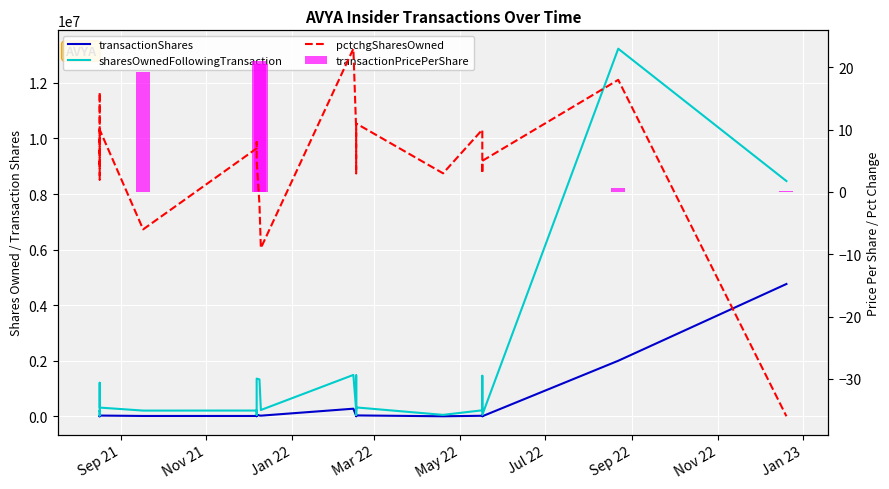

Is it true that transactionShares equals 71060.1 at 11?

False